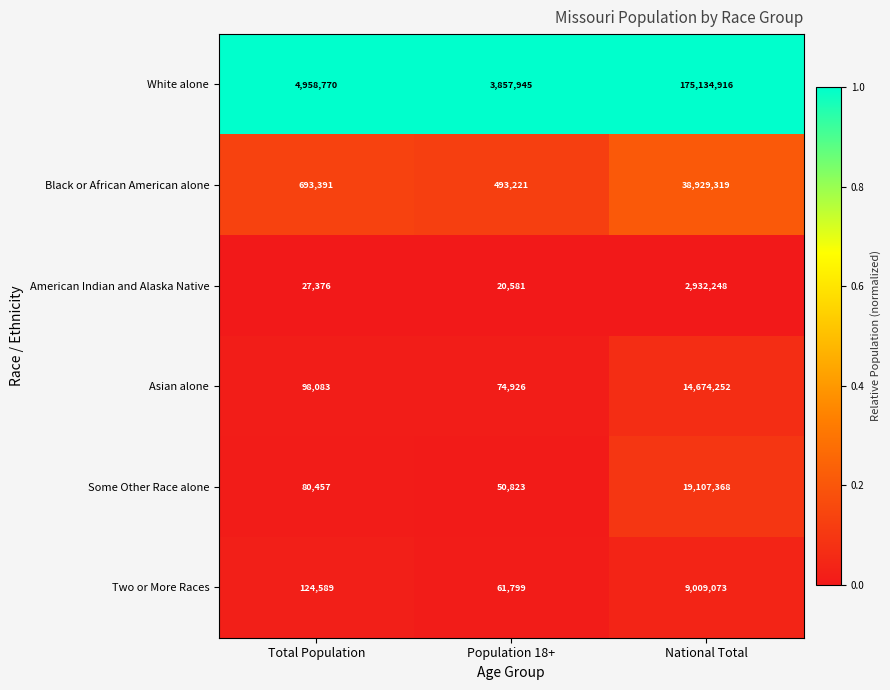

The Black or African American alone series shows 693391 at Total Population. True or false?

True